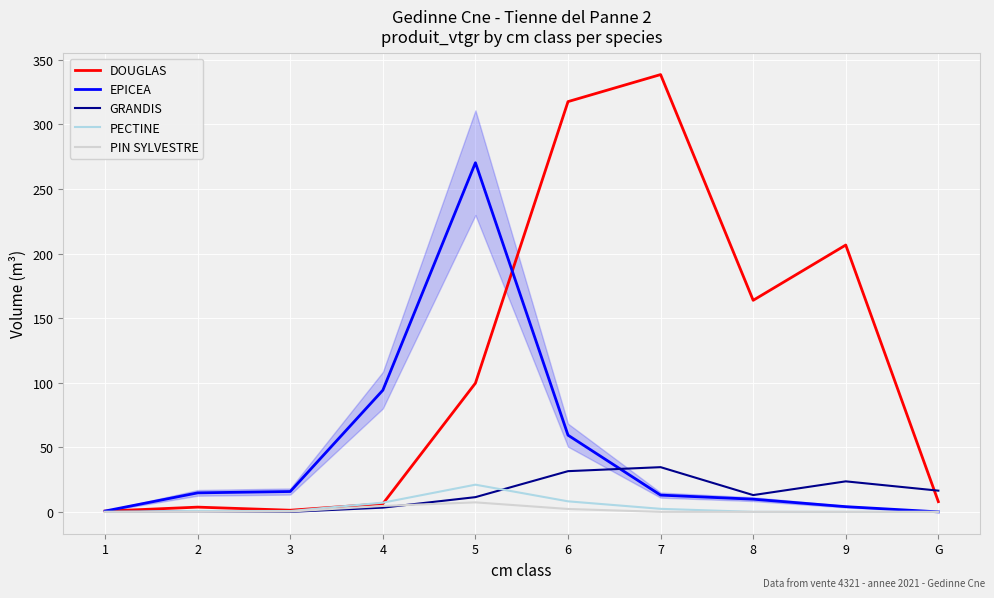

True or false: EPICEA and DOUGLAS cross at least once.

True